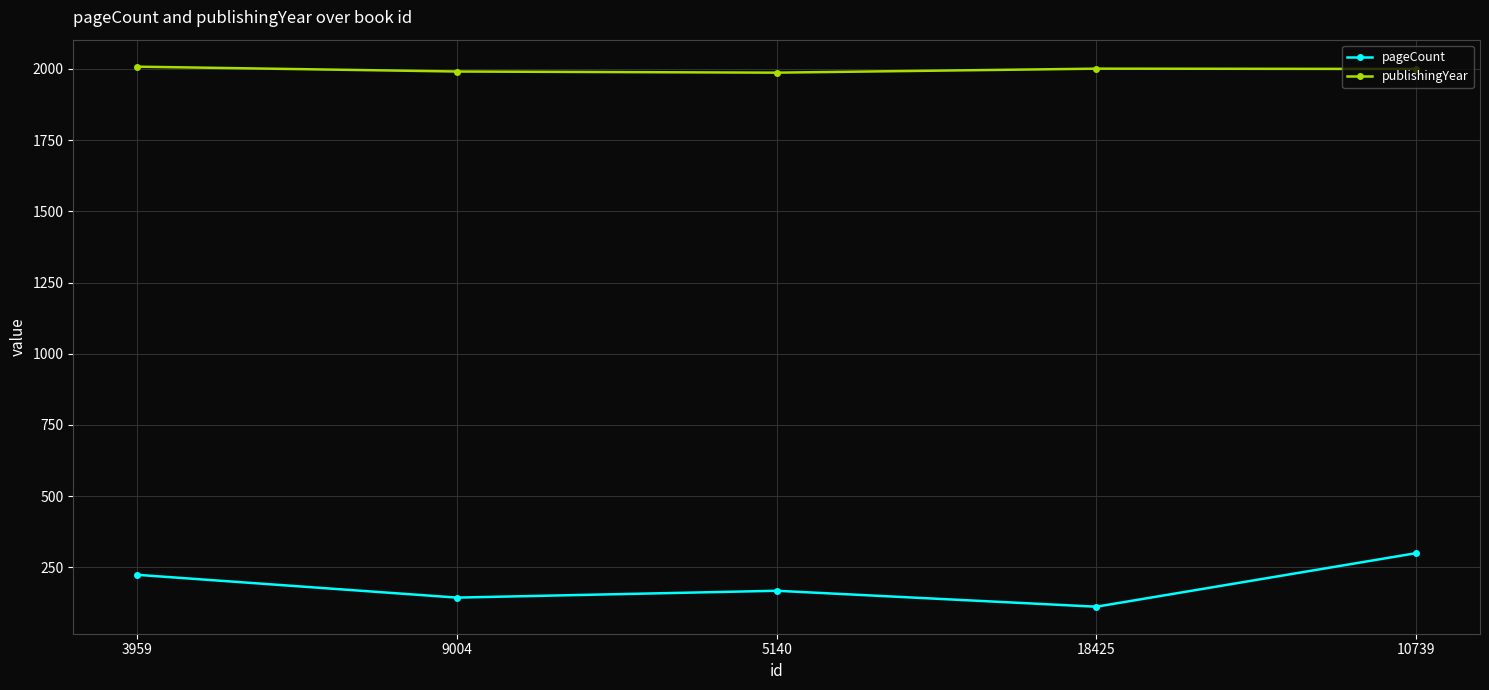

True or false: publishingYear and pageCount intersect in this chart.

False